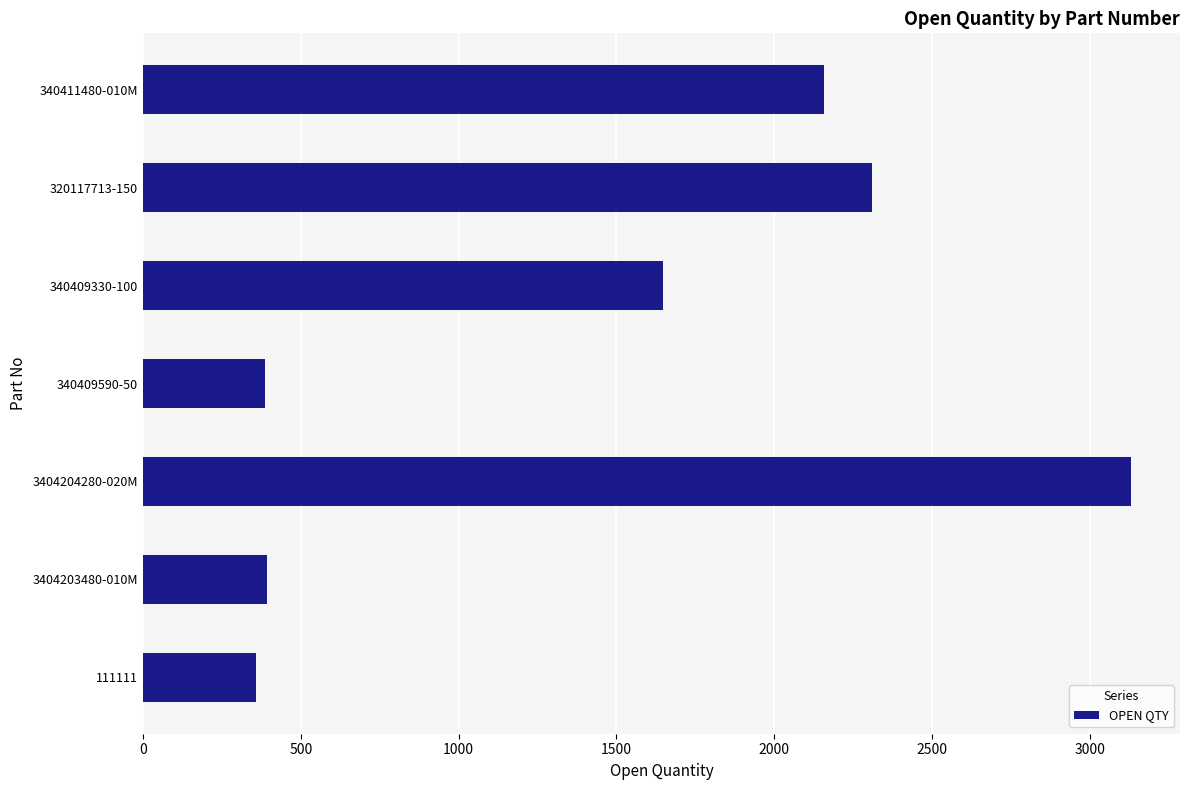

How many distinct data groups are displayed?

1